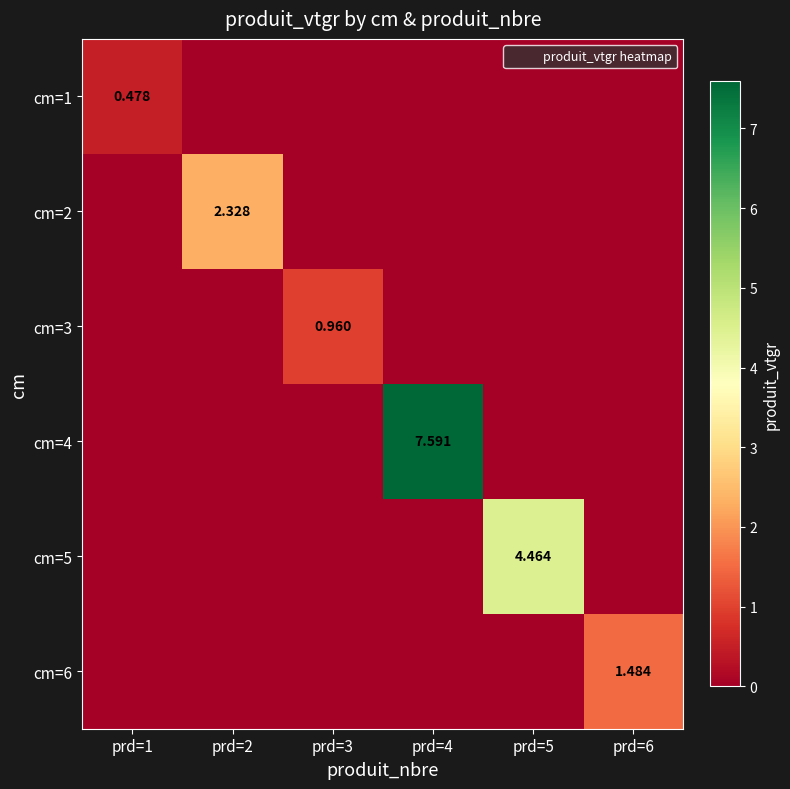

List the labels in order of cm=4 value, largest first.

prd=4, prd=1, prd=2, prd=3, prd=5, prd=6